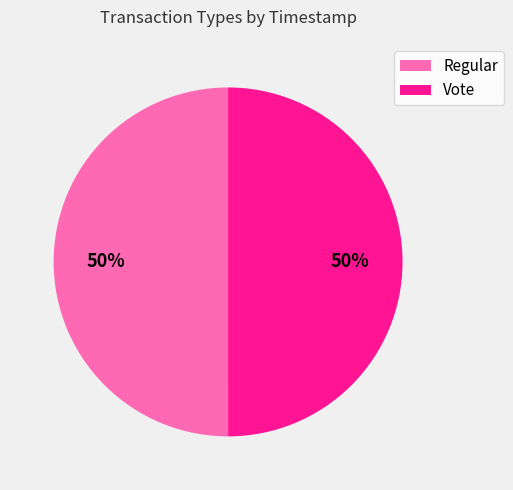

What is the ratio of the value at Regular to the value at Vote?

1.0